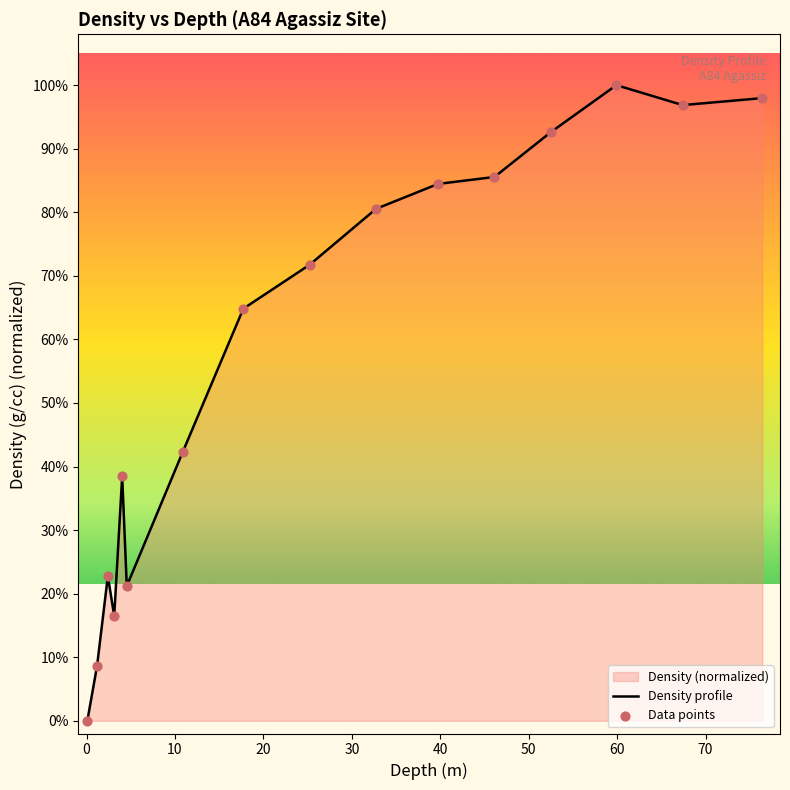

Which series reaches the minimum Y coordinate?

Density profile